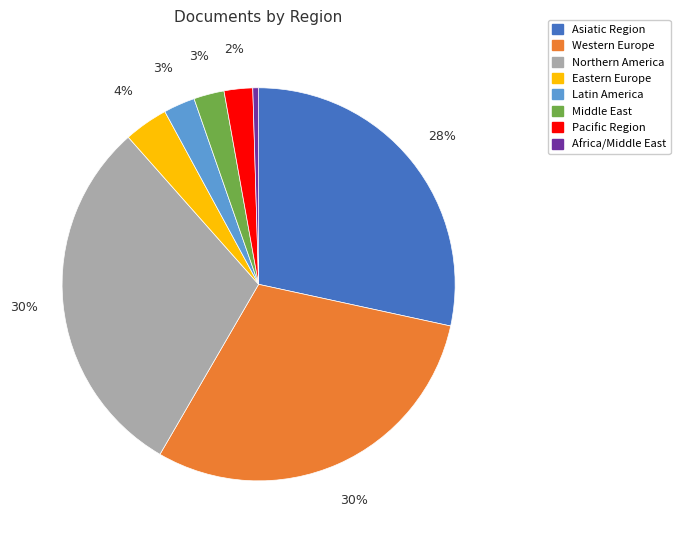

Which category has the smallest portion of the pie?

Africa/Middle East